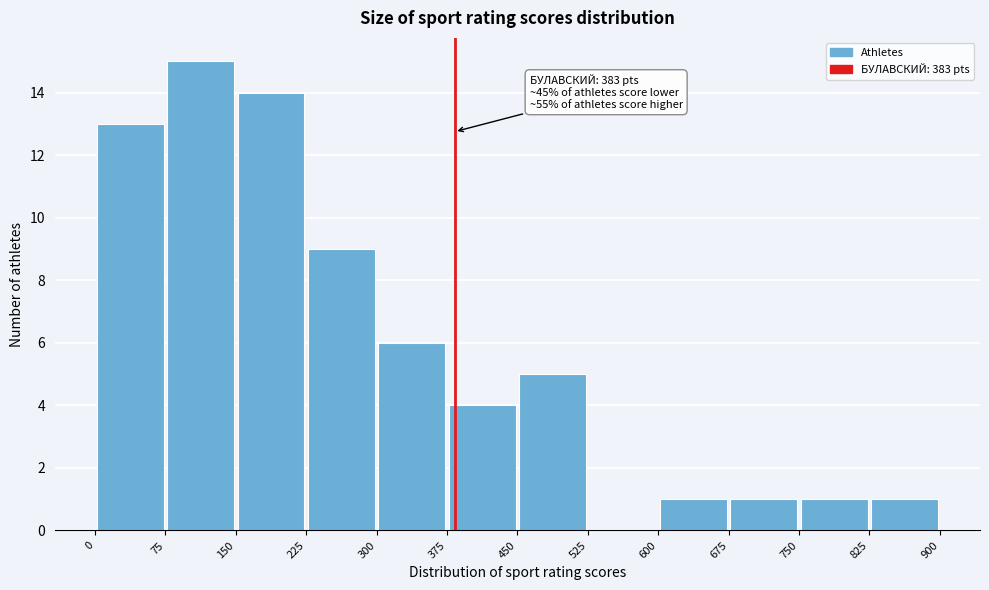

Over which range of the x-axis is the bar tallest?

75 to 150